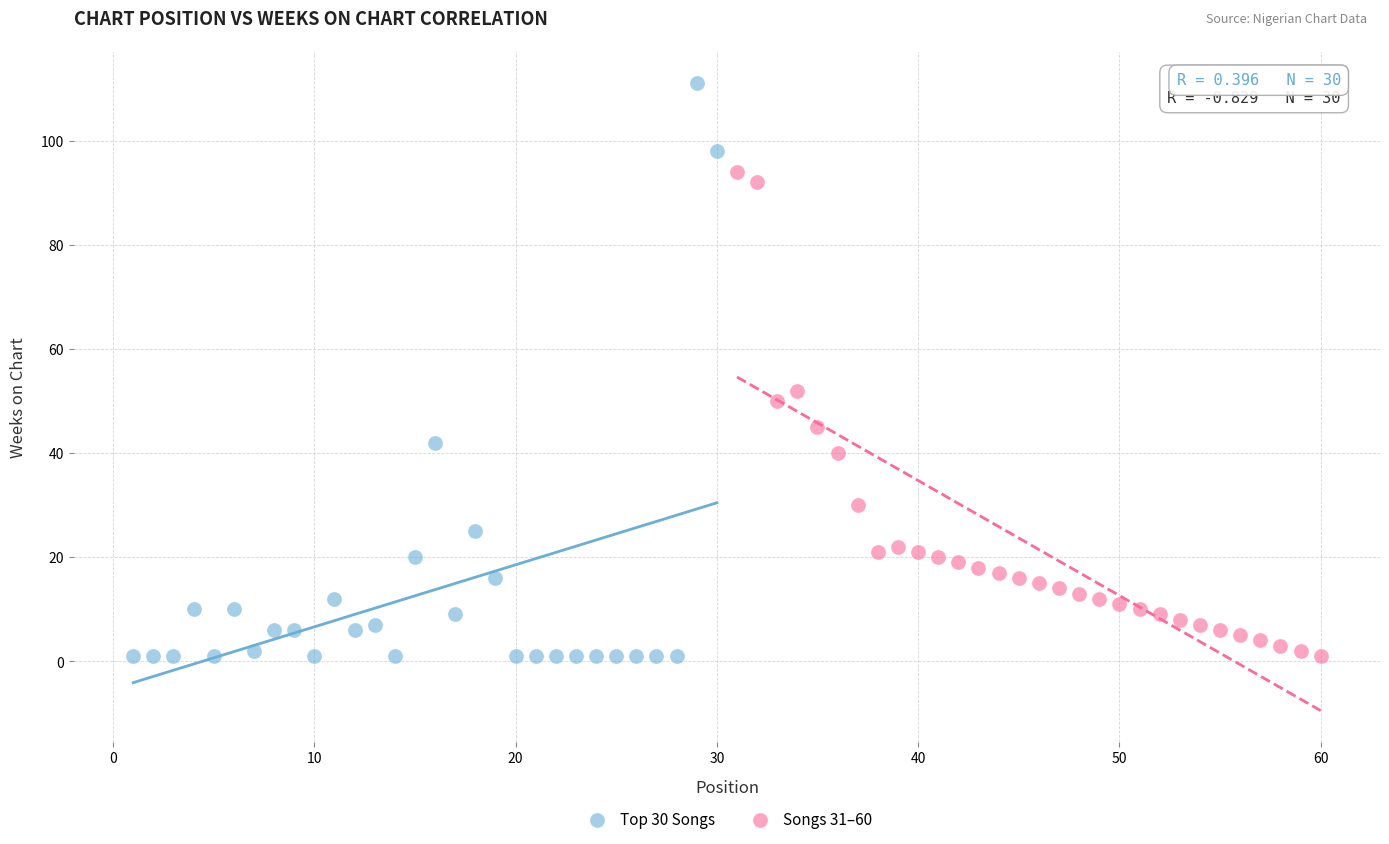

Which series contains the highest Y value?

Top 30 Songs